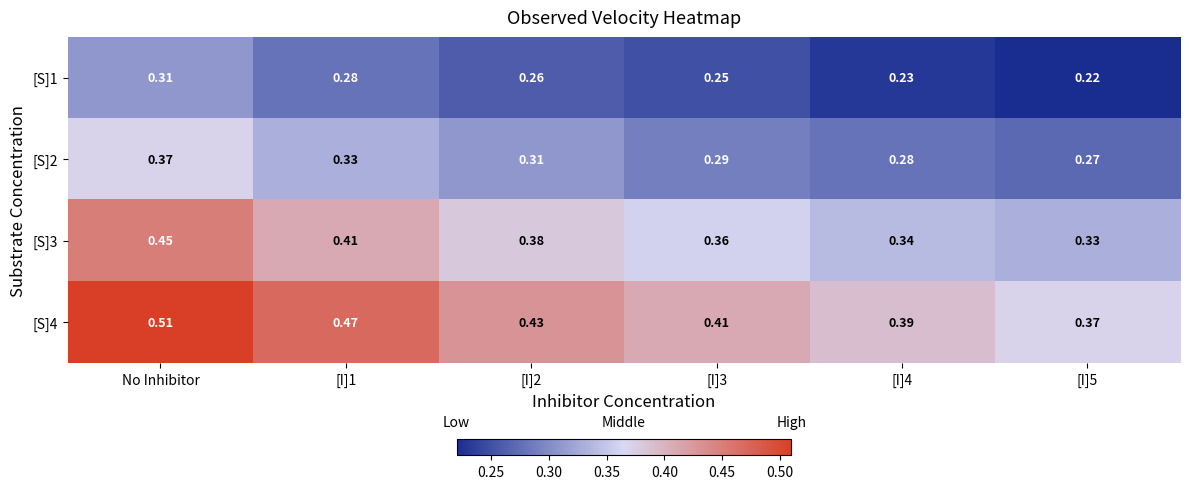

At which label does [S]1 reach its peak?

No Inhibitor